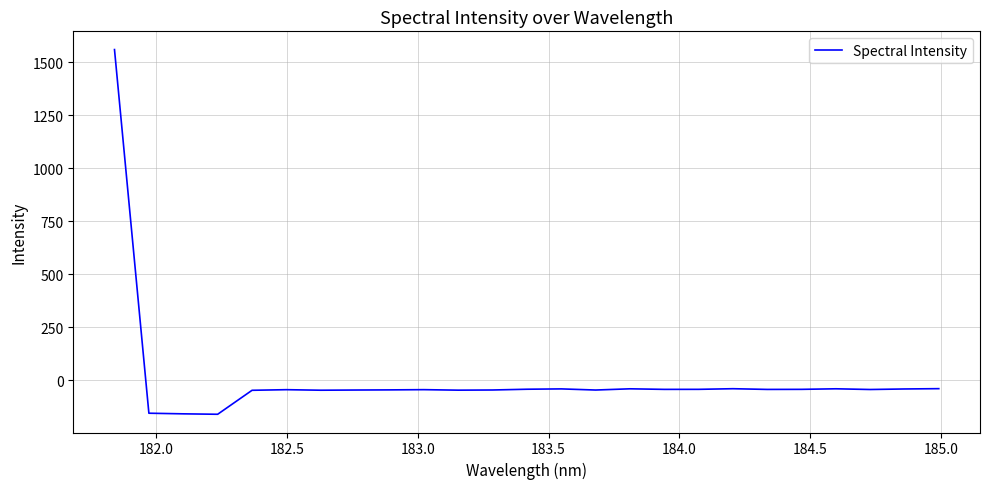

What is the smallest value displayed?

-161.3